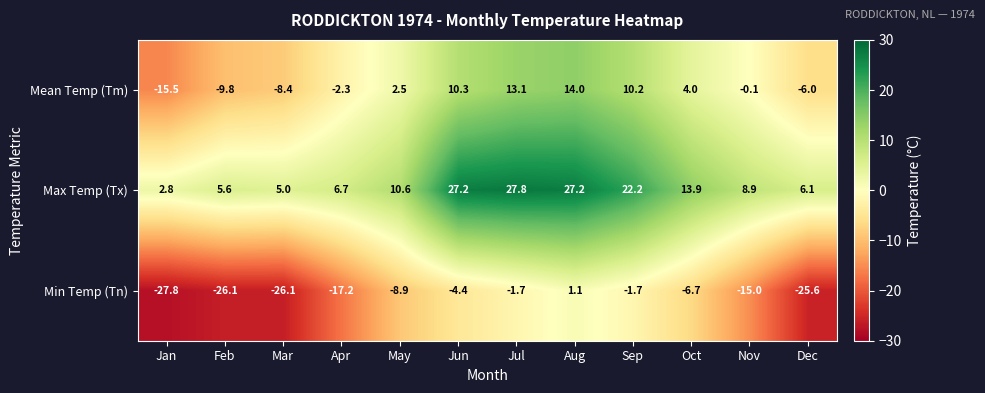

Rank the categories by Mean Temp (Tm) value from highest to lowest.

Aug, Jul, Jun, Sep, Oct, May, Nov, Apr, Dec, Mar, Feb, Jan